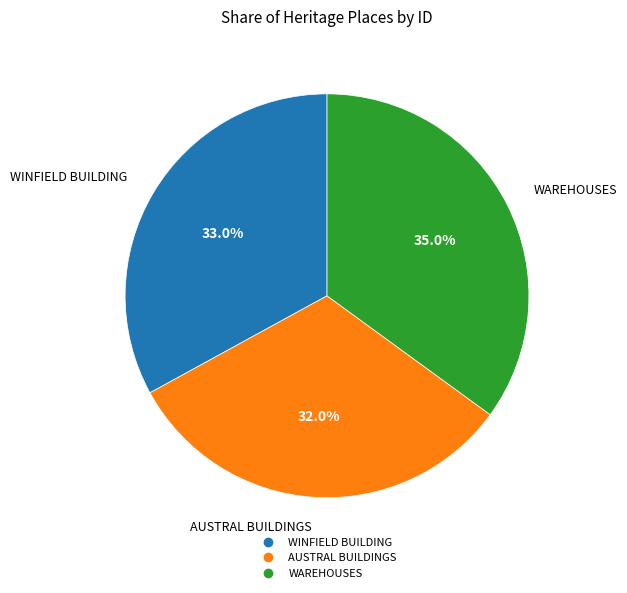

Is it true that WINFIELD BUILDING is 33% of the pie?

True